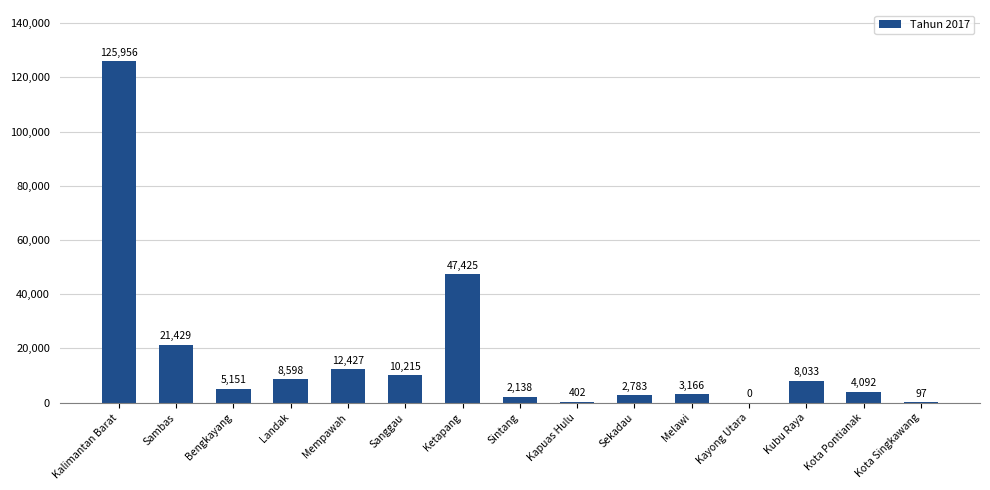

Which label corresponds to the largest value in the chart?

Kalimantan Barat